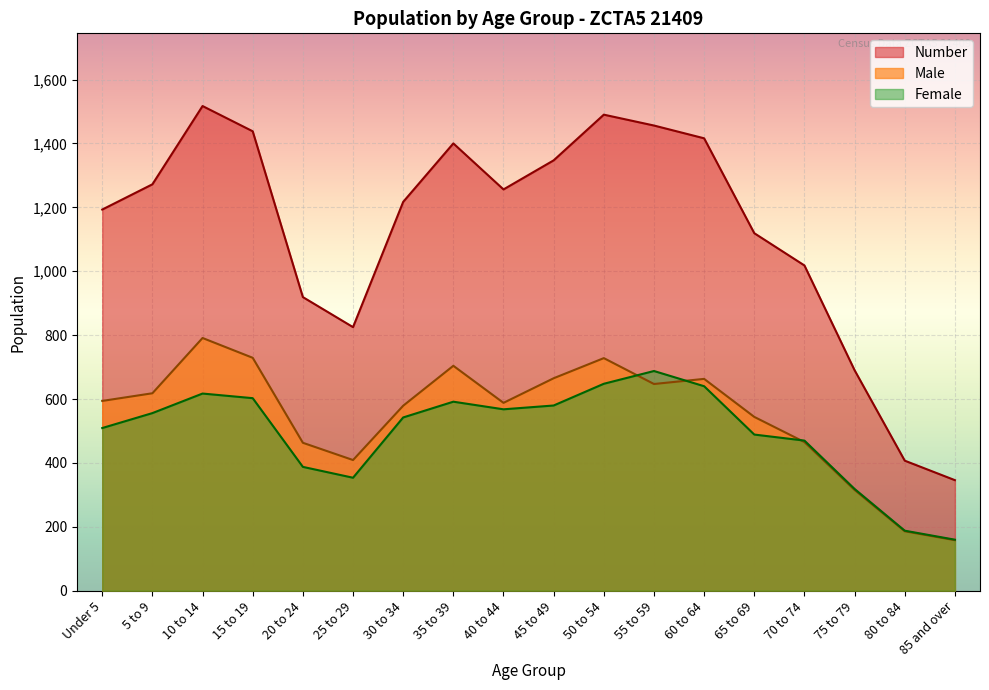

Which category has the lowest value across all series?

85 and over